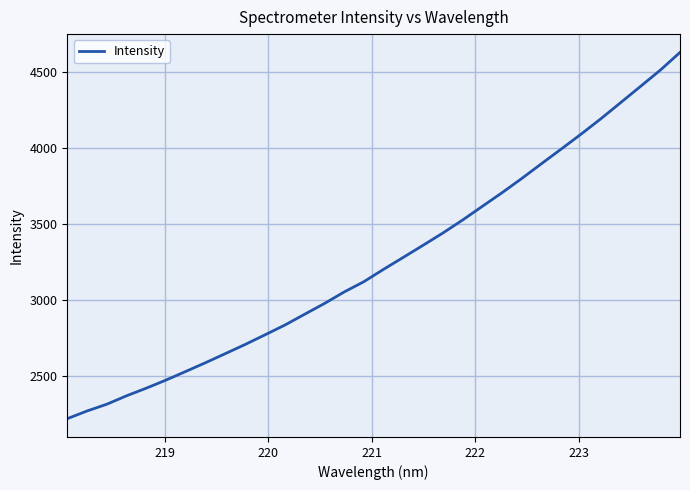

What is the difference between the maximum and minimum values?

2412.3